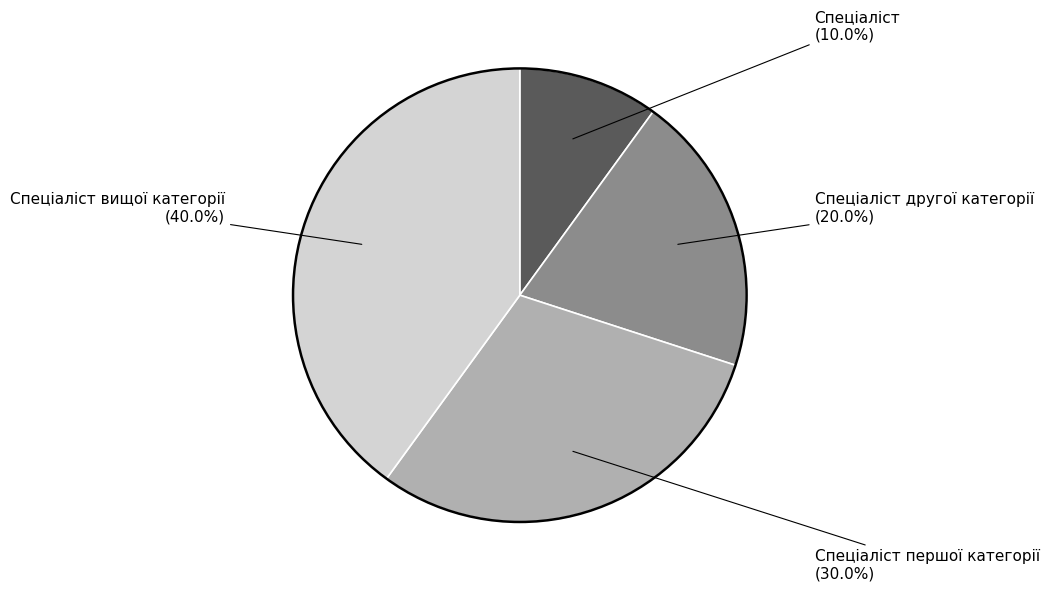

Is there a majority slice in this chart?

No